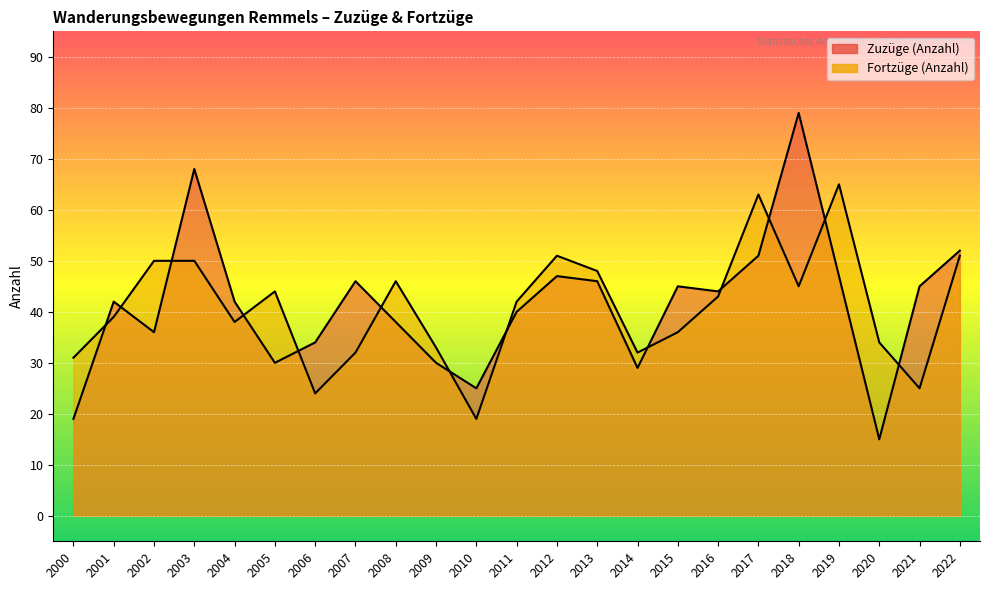

At how many categories does at least one series exceed 71?

1